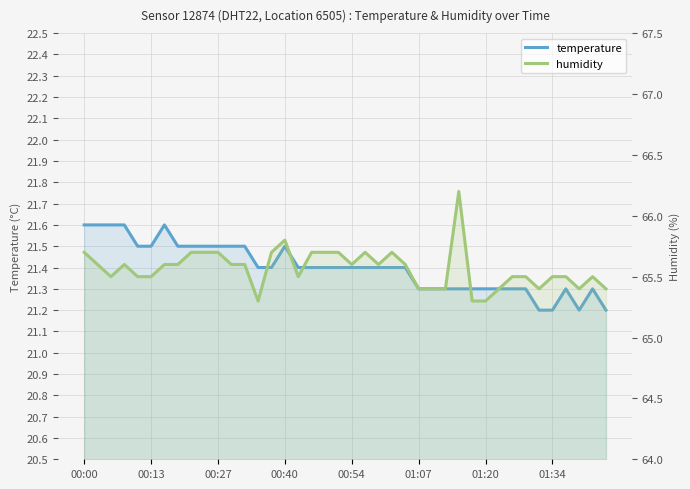

Is it true that temperature equals 21.4 at 24?

True